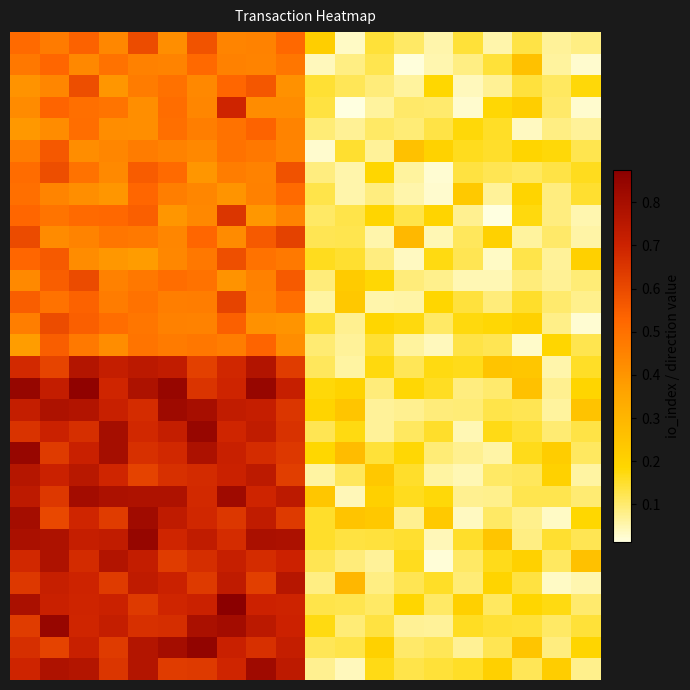

At which category is the sum across all series the highest?

7